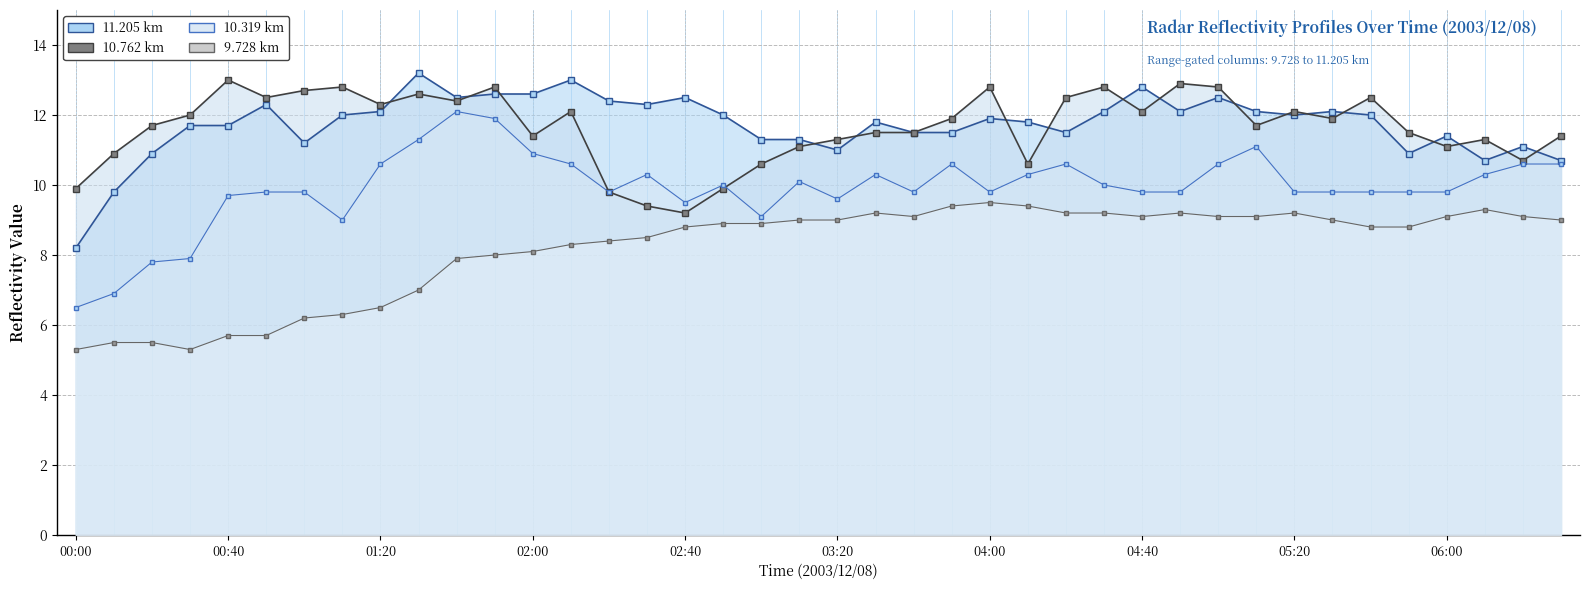

How many intersections are there between 10.762 (line) and 11.205 (line)?

17